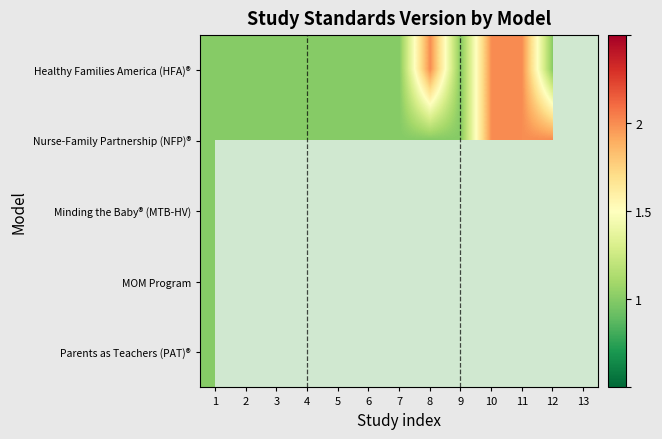

At which label is Minding the Baby® (MTB-HV) closest to 1?

1